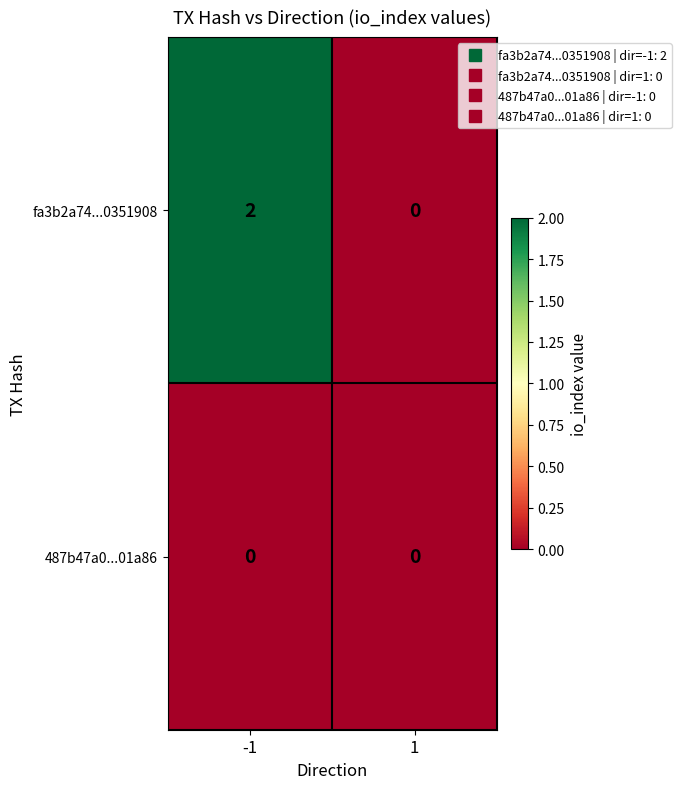

What is the difference between the highest and lowest values at -1?

2